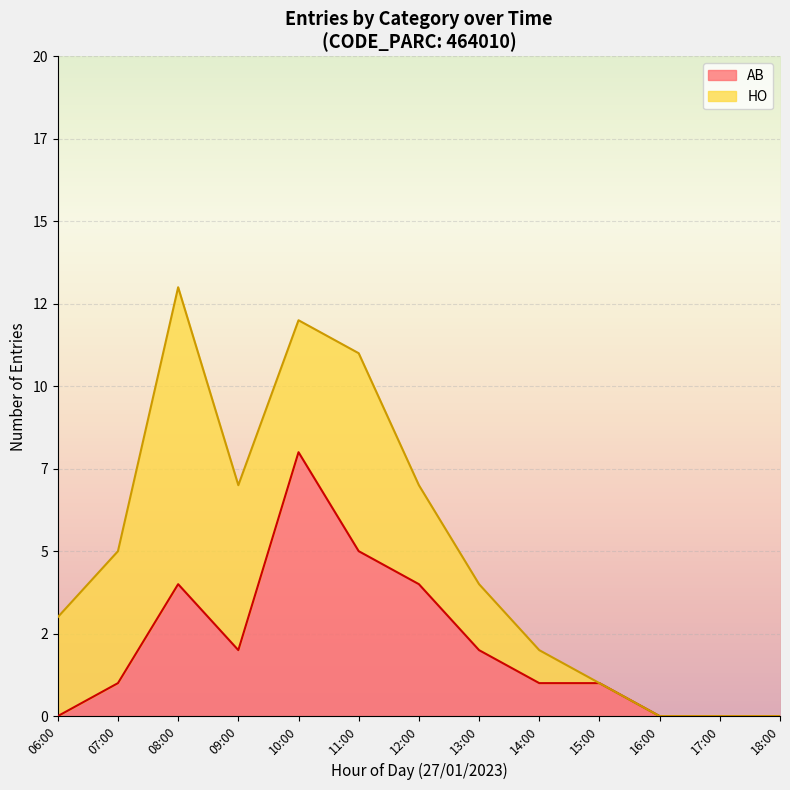

How many times do HO and AB cross each other?

1